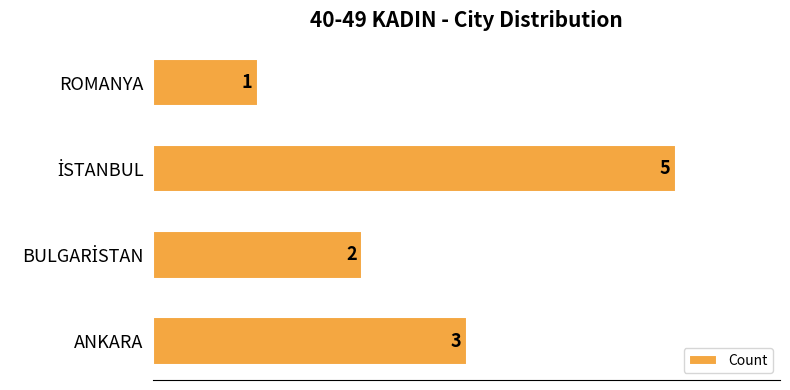

Reading bottom to top, list all the values displayed in this chart.

3	2	5	1